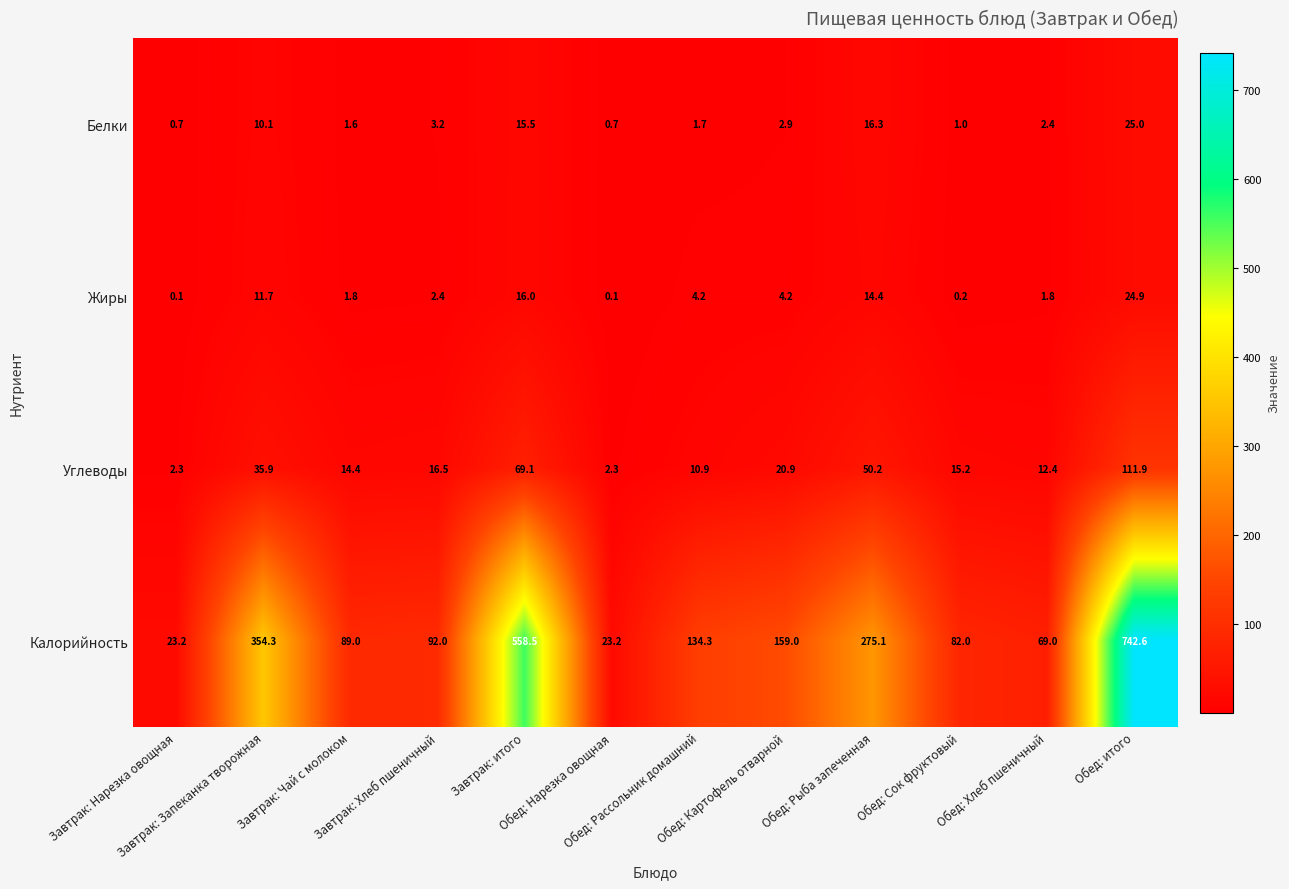

Rank the series by their maximum value, from lowest to highest.

Жиры, Белки, Углеводы, Калорийность